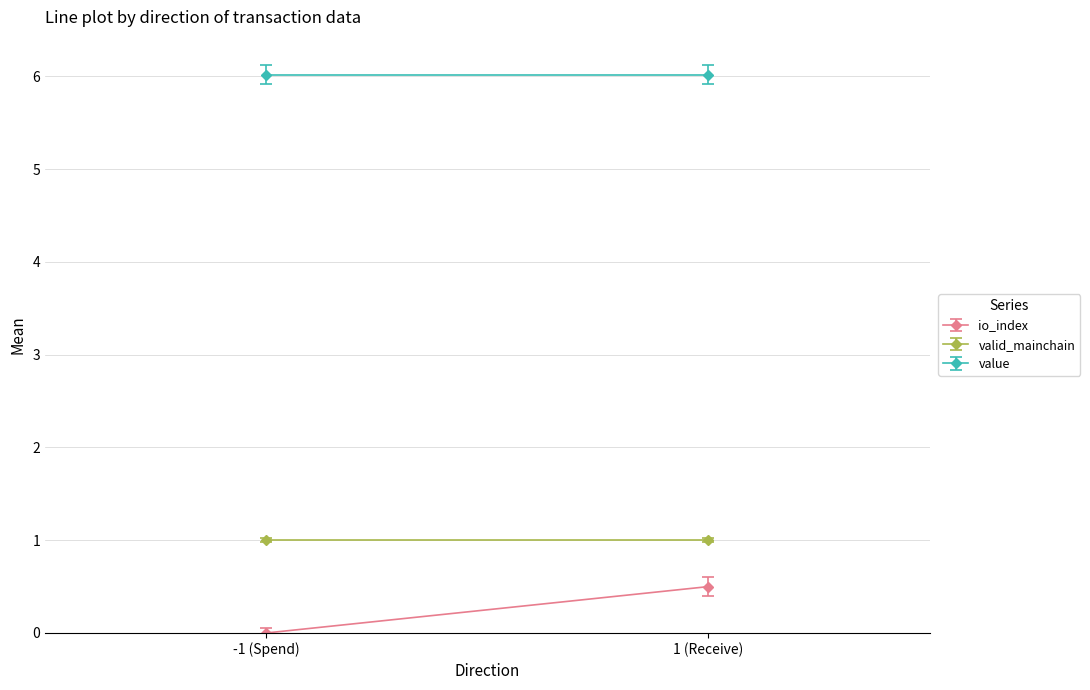

How many values in io_index are above zero?

1